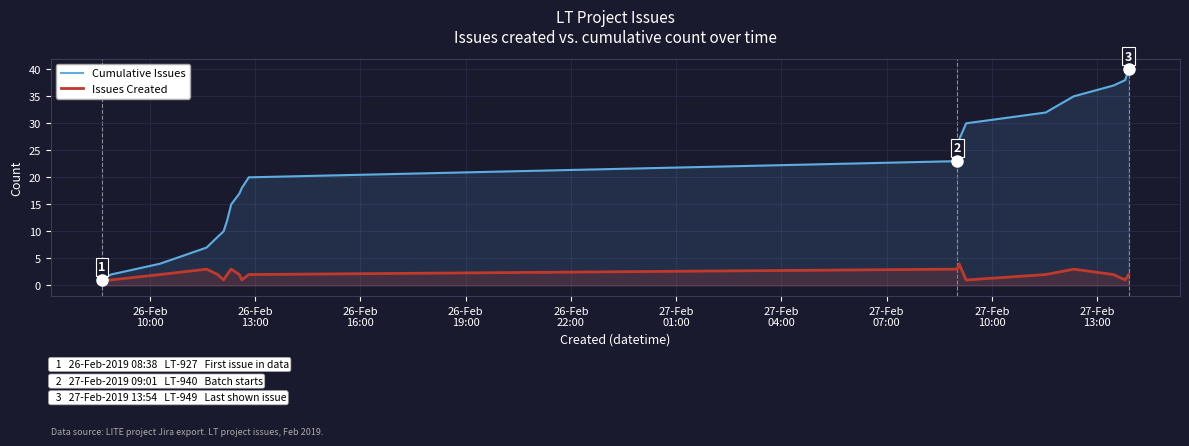

How many series are shown in this chart?

2